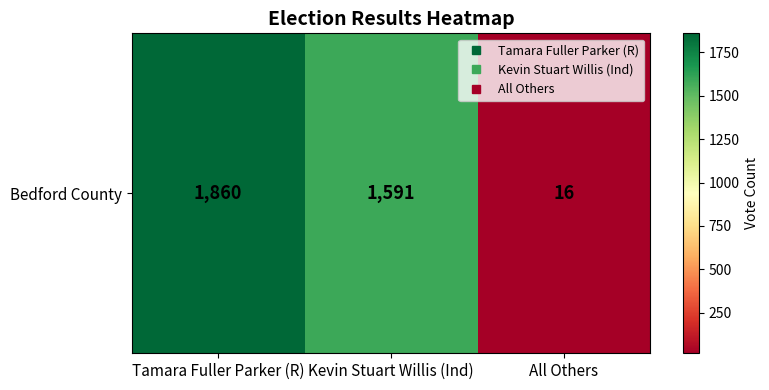

The value at All Others is 16. True or false?

True